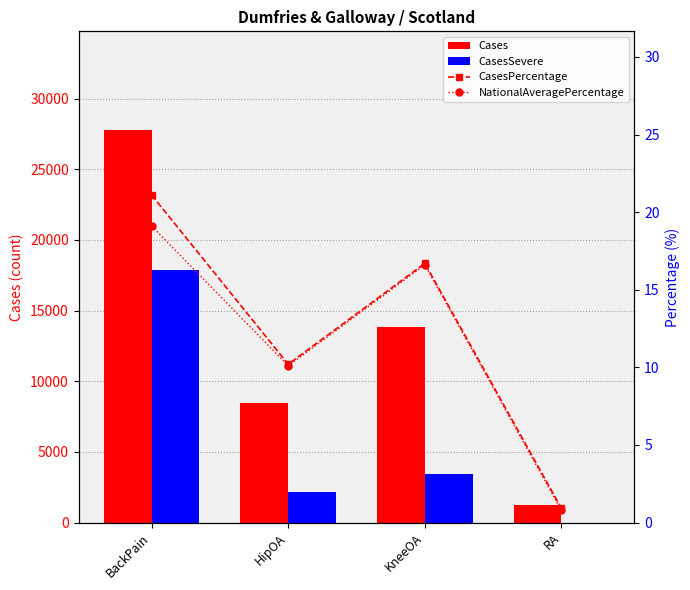

Reading right to left, transcribe all the data shown in this chart.

Cases: RA=1212.0	KneeOA=13840.0	HipOA=8463.0	BackPain=27806.0
CasesSevere: RA=0.0	KneeOA=3458.0	HipOA=2171.0	BackPain=17865.0
CasesPercentage: RA=0.9	KneeOA=16.7	HipOA=10.2	BackPain=21.1
NationalAveragePercentage: RA=0.8	KneeOA=16.6	HipOA=10.1	BackPain=19.1